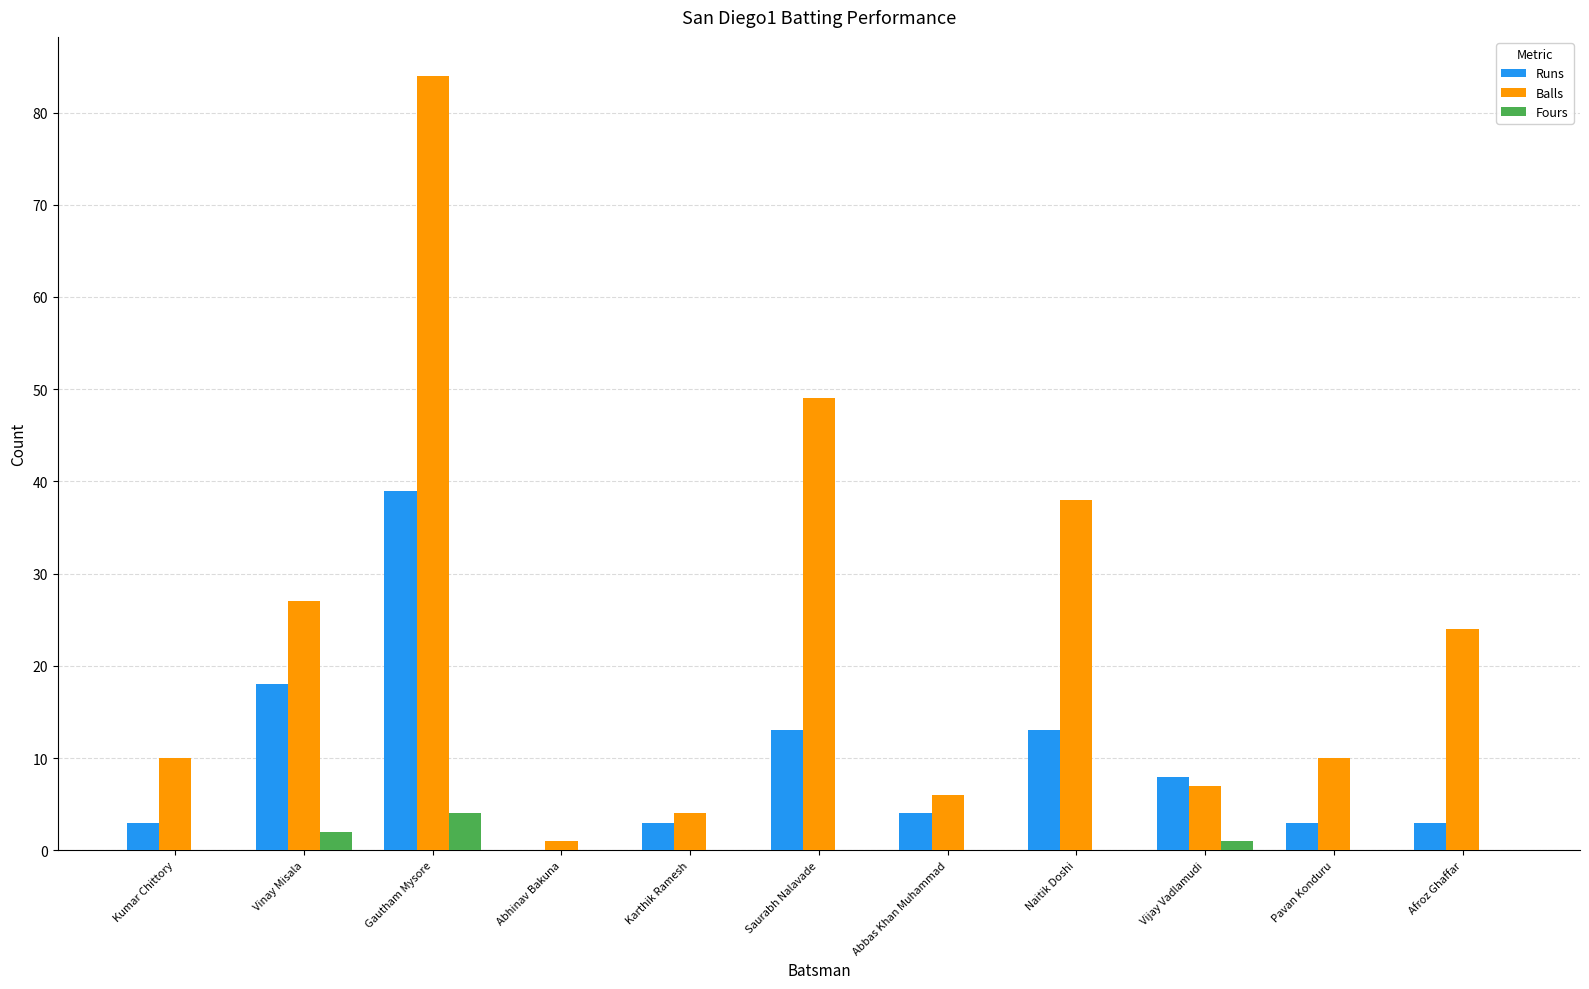

What is the sum of the Runs values at Karthik Ramesh and Naitik Doshi?

16